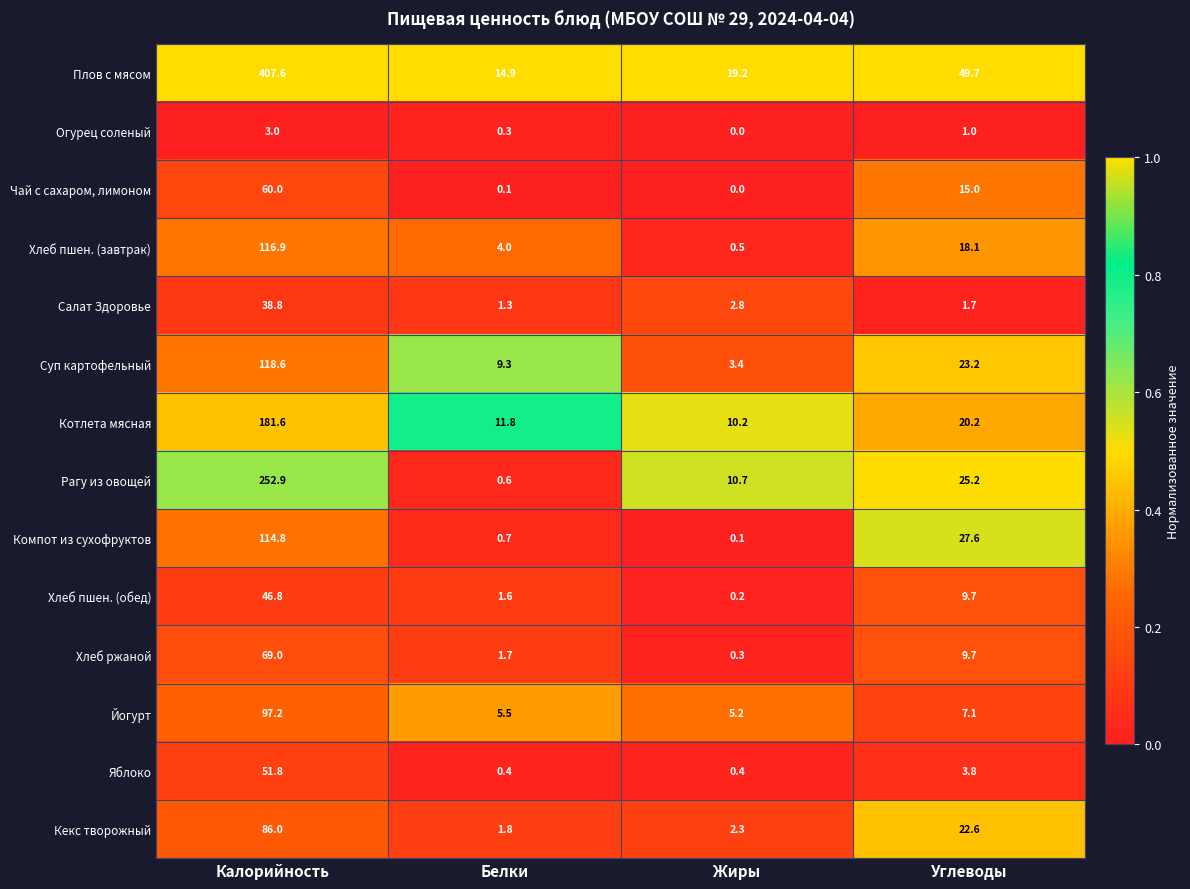

Which label corresponds to the smallest value in the chart?

Жиры